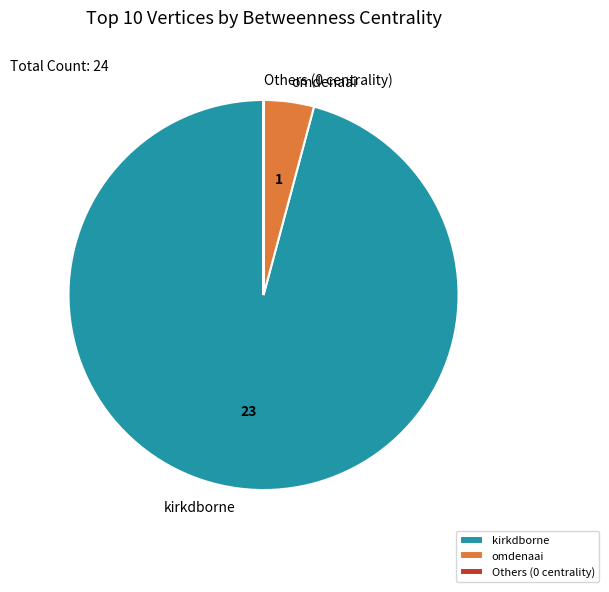

The omdenaai slice represents 4% of the pie. True or false?

True